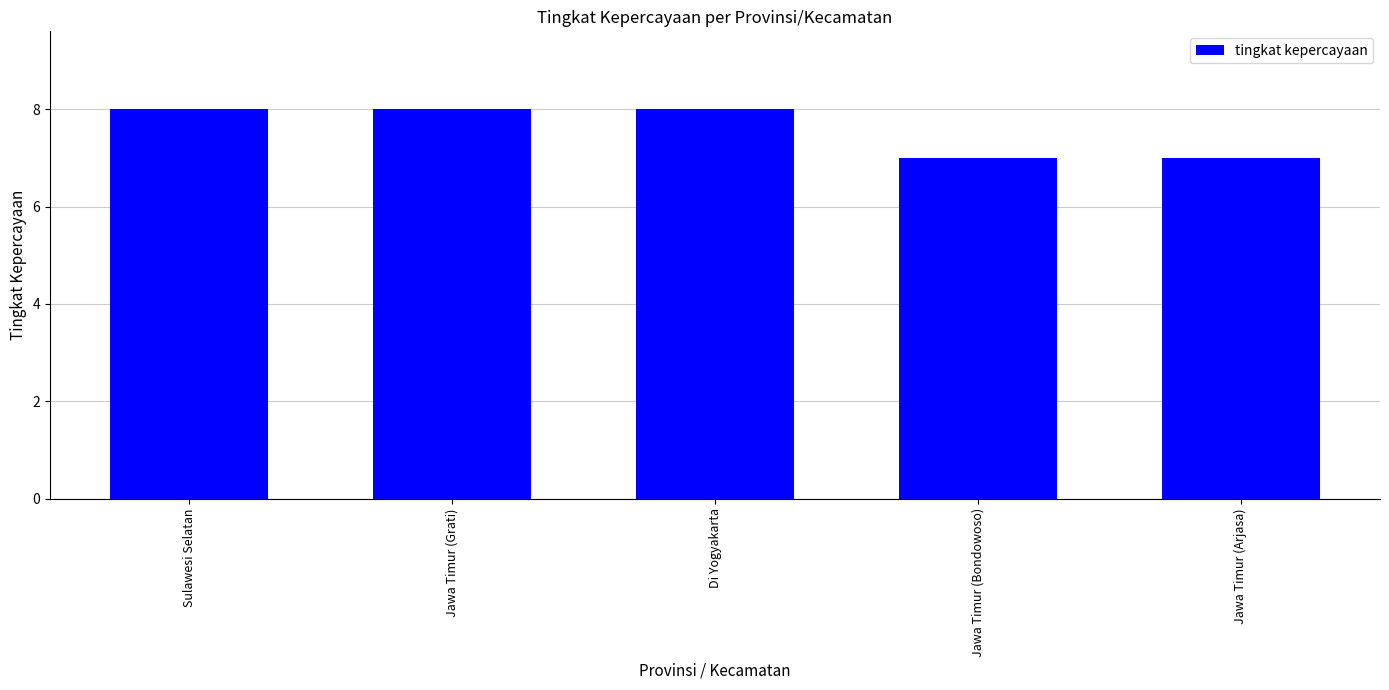

The value at Jawa Timur (Grati) is 8. True or false?

True